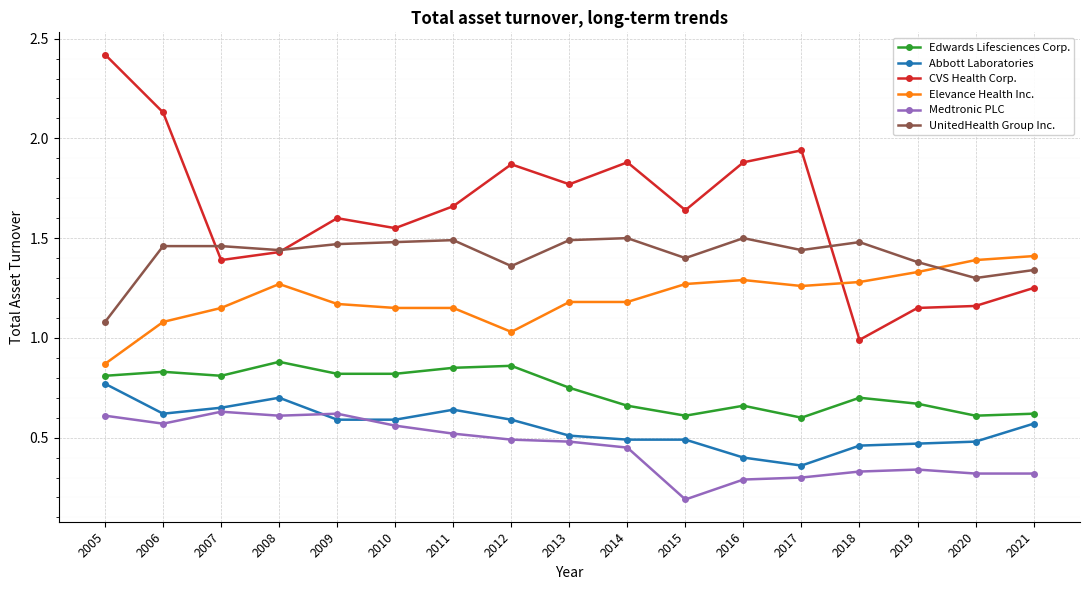

True or false: Abbott Laboratories has a value of 0.6 at 2011.

True